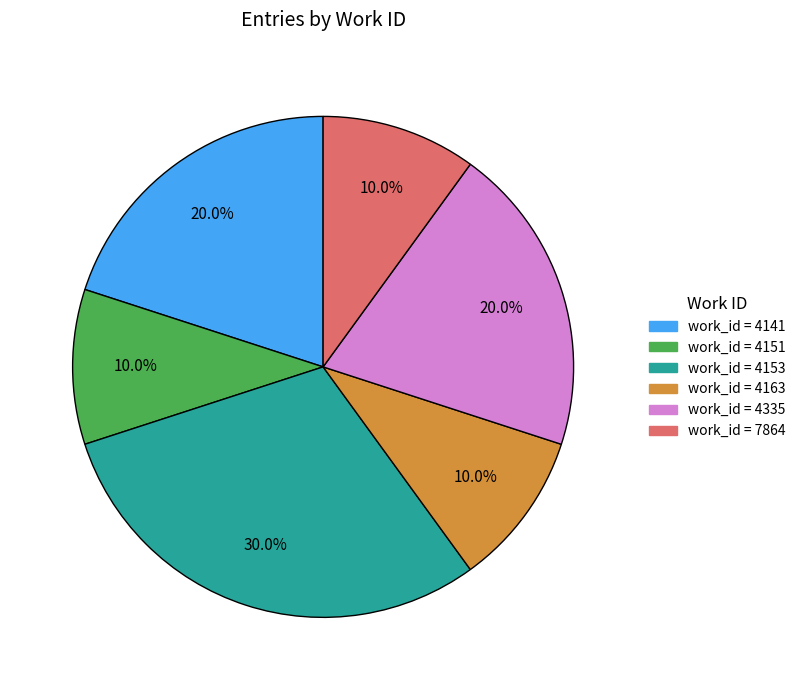

Is there any slice that represents more than half of the pie?

No